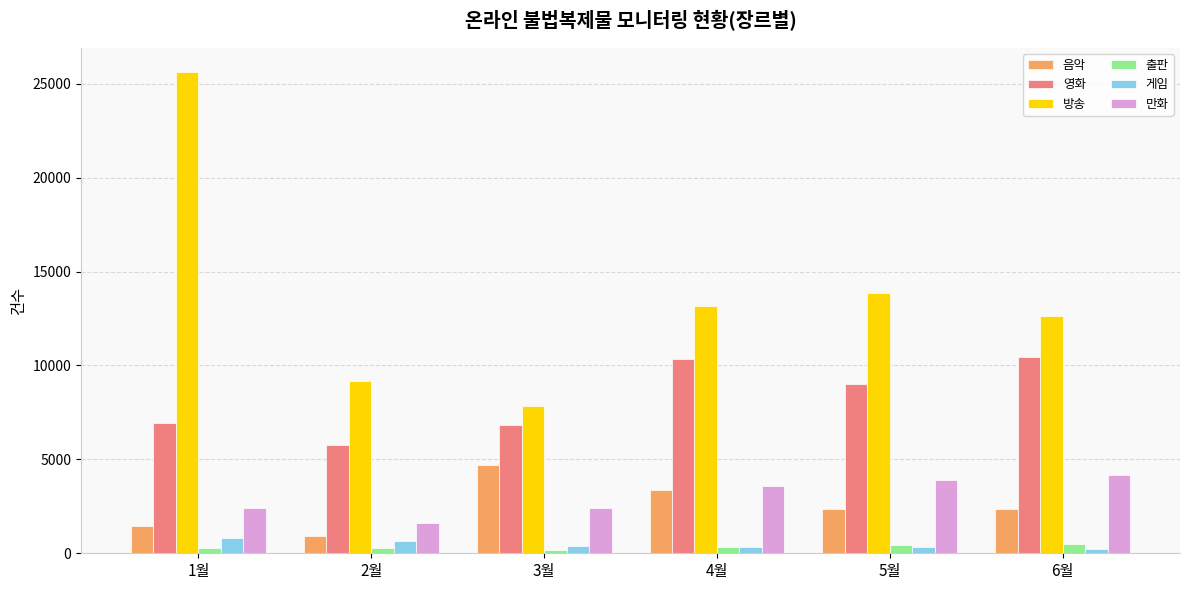

At which label does 음악 reach its peak?

3월